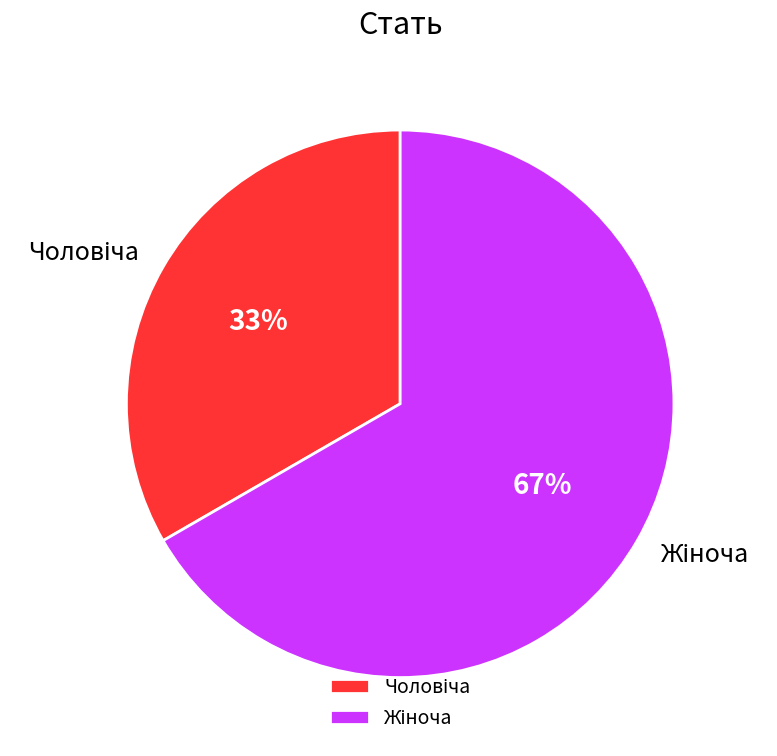

To the nearest percent, what is the average slice percentage?

50%